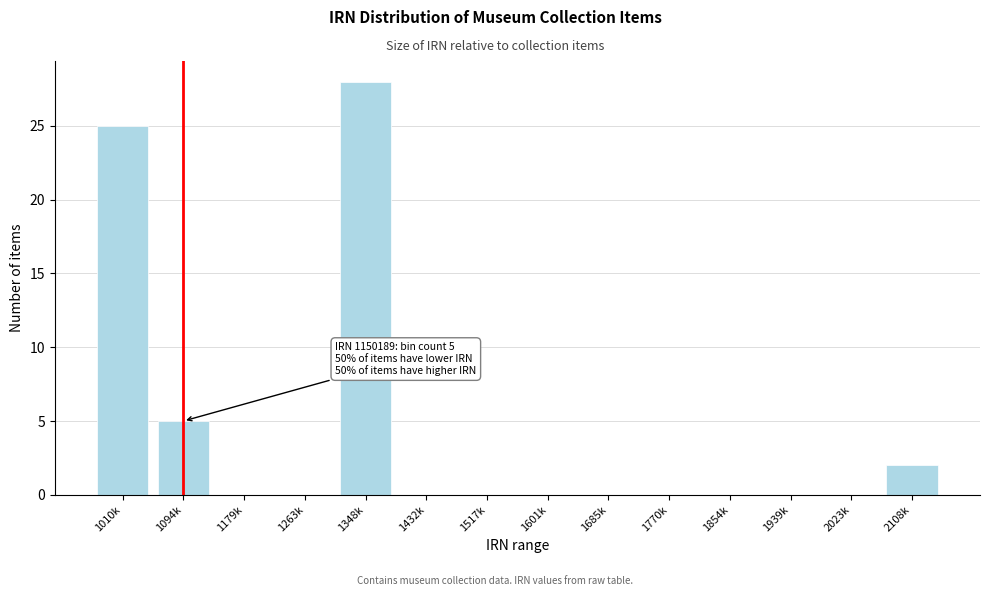

Reading left to right, extract all data points from this chart.

1010k=25	1094k=5	1179k=0	1263k=0	1348k=28	1432k=0	1517k=0	1601k=0	1685k=0	1770k=0	1854k=0	1939k=0	2023k=0	2108k=2